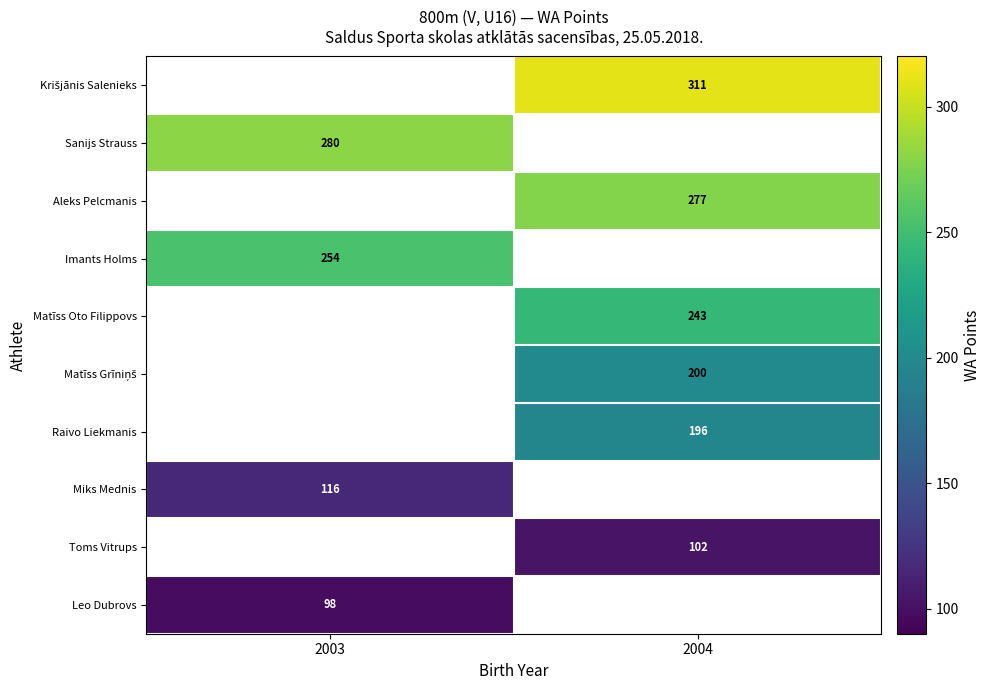

What is the difference between the highest and lowest values at 2004?

209.0